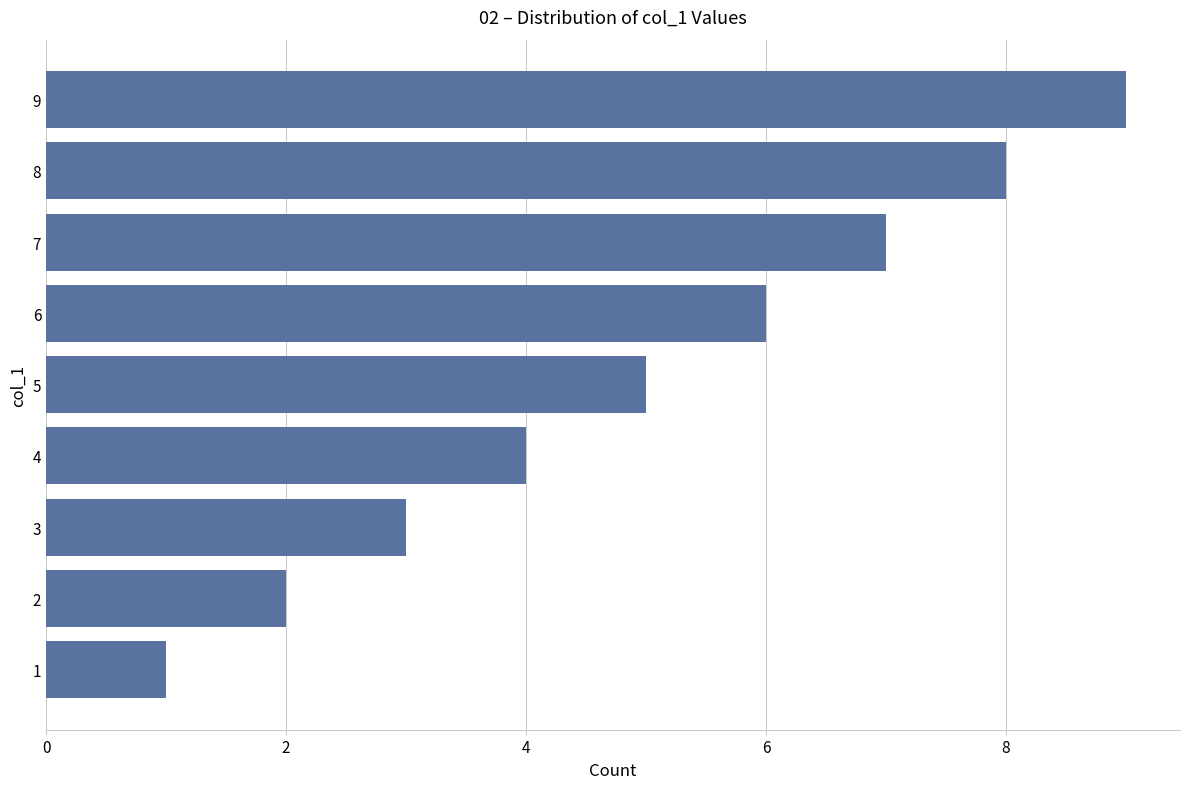

What is the difference between the maximum and minimum values?

8